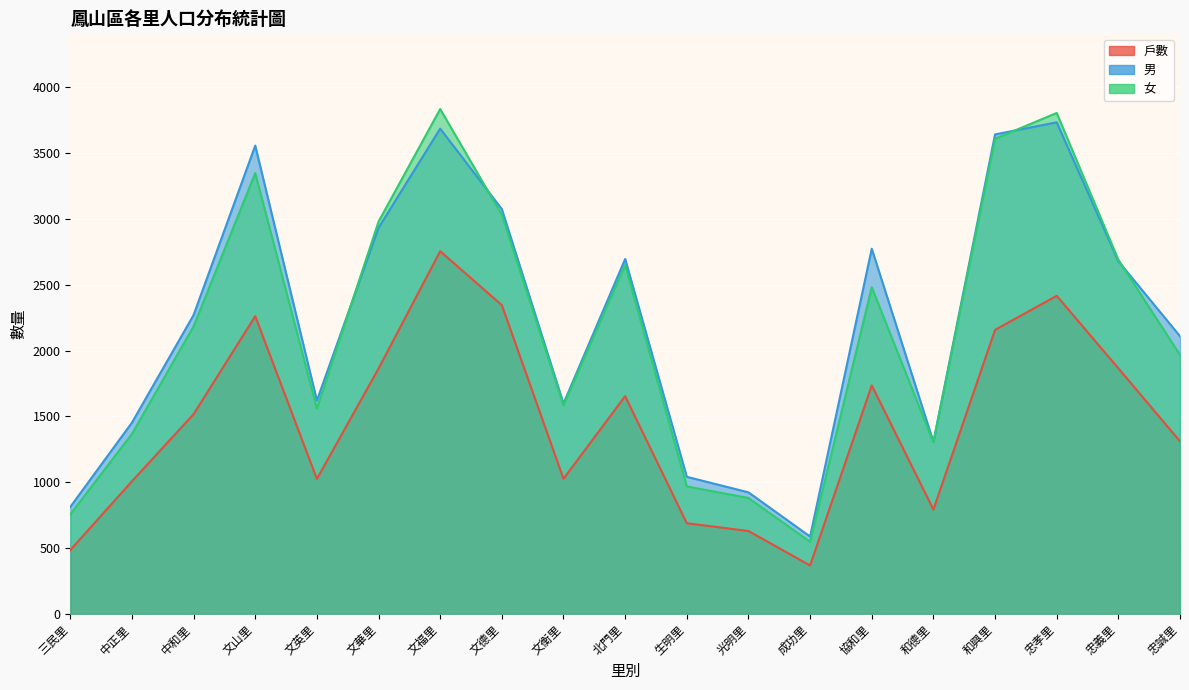

At how many categories does at least one series exceed 3678?

2